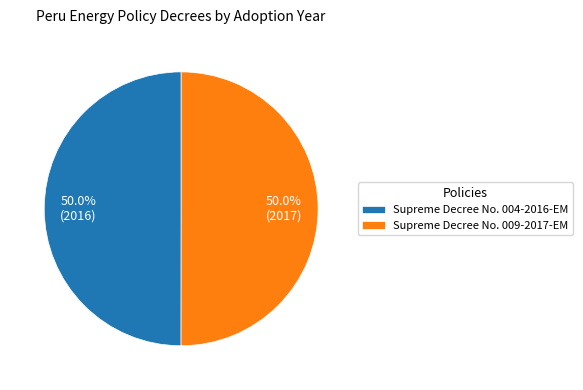

Approximately how many times larger is the value at Supreme Decree No. 009-2017-EM compared to Supreme Decree No. 004-2016-EM?

1.0